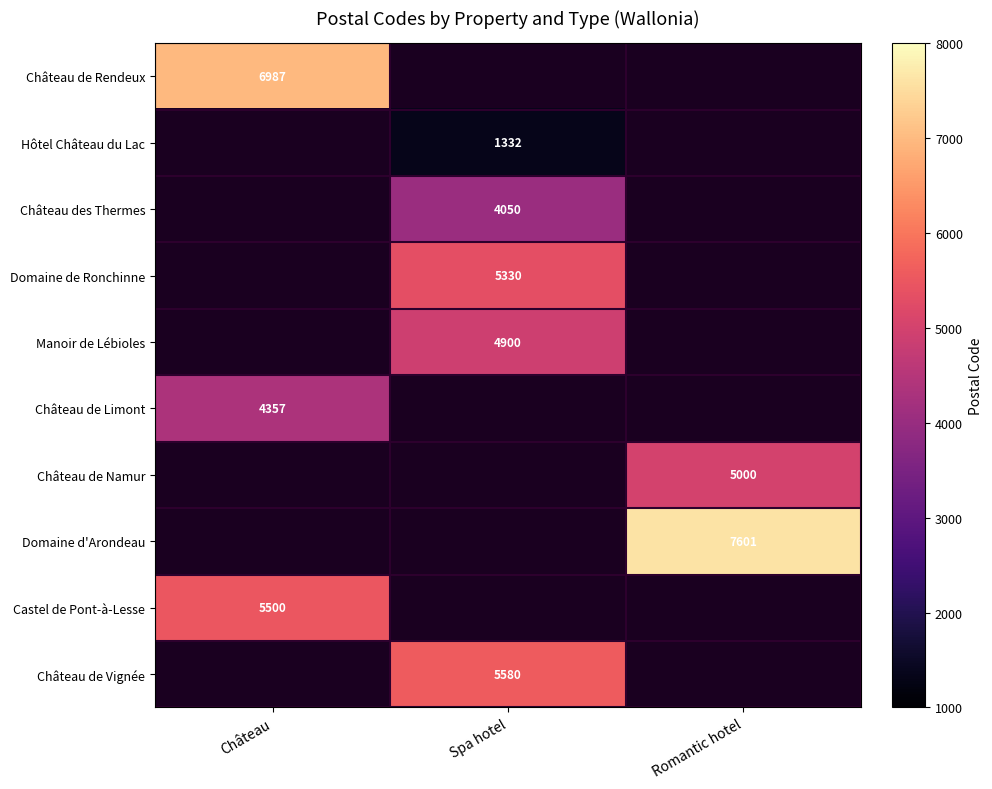

True or false: Château des Thermes has a value of 6289.8 at Spa hotel.

False